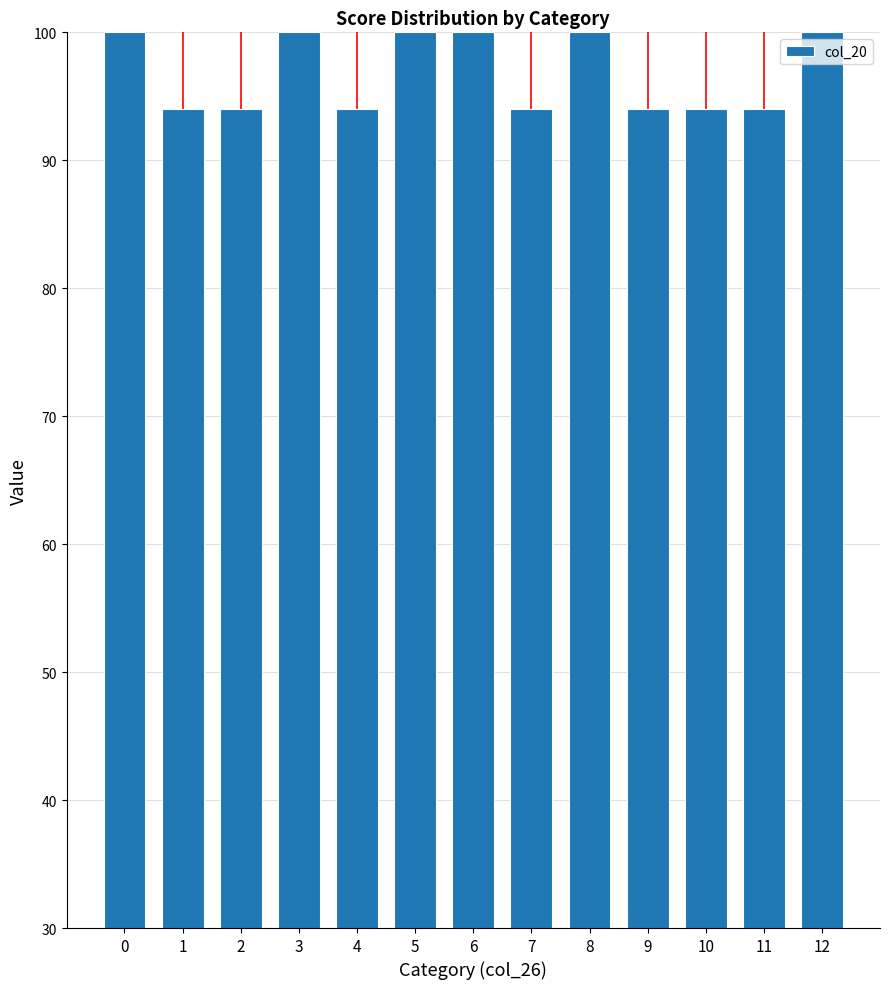

What is the sum of all values?

1258